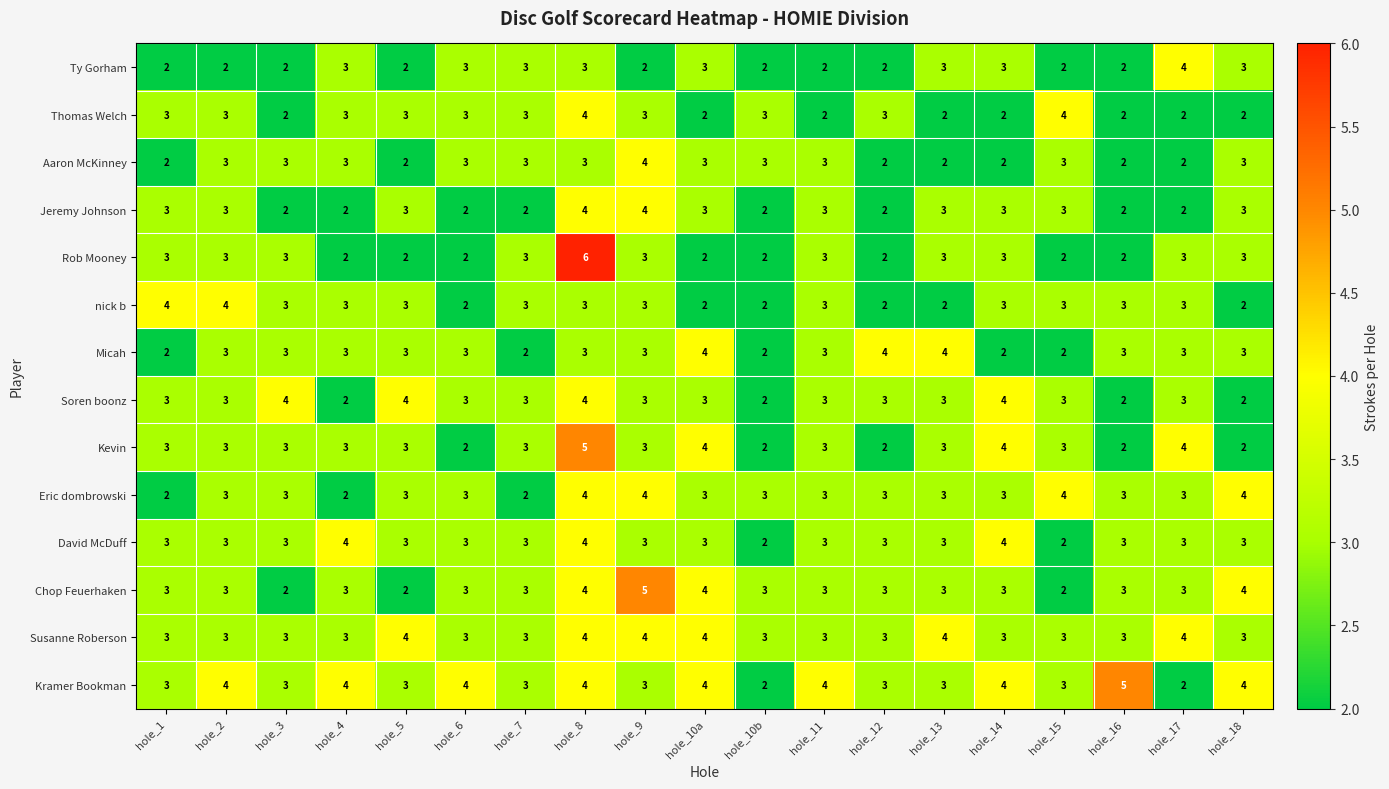

At which label does nick b first exceed 3?

hole_1